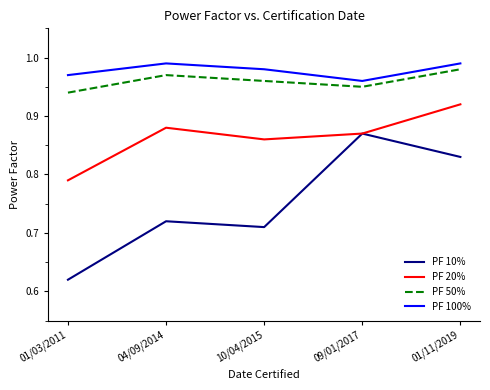

At which category does PF 100% reach its first local peak?

04/09/2014